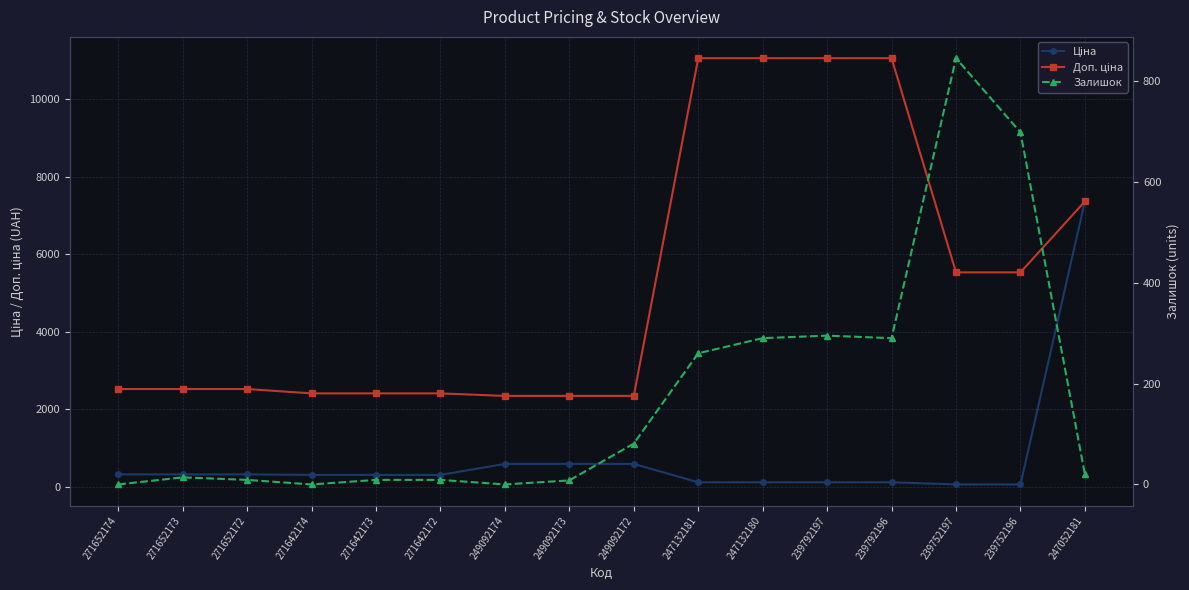

How many values in the Ціна series are below 300?

6